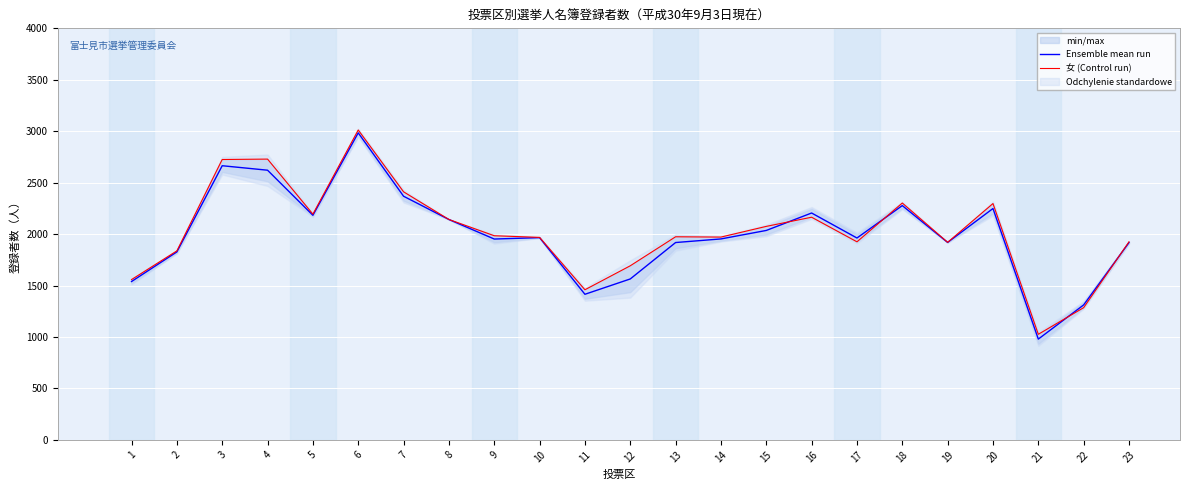

What is the total value across all series at 14?

3924.0